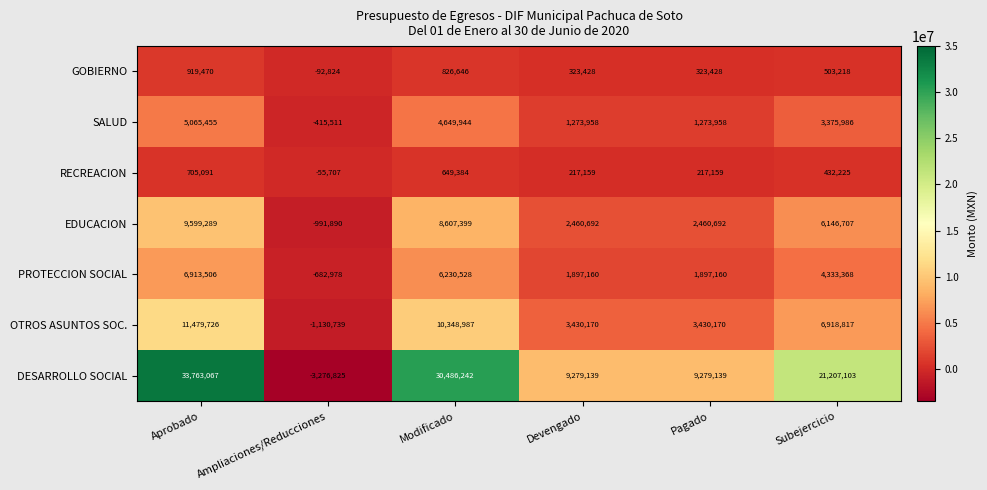

The OTROS ASUNTOS SOC. series shows 6918817 at Subejercicio. True or false?

True